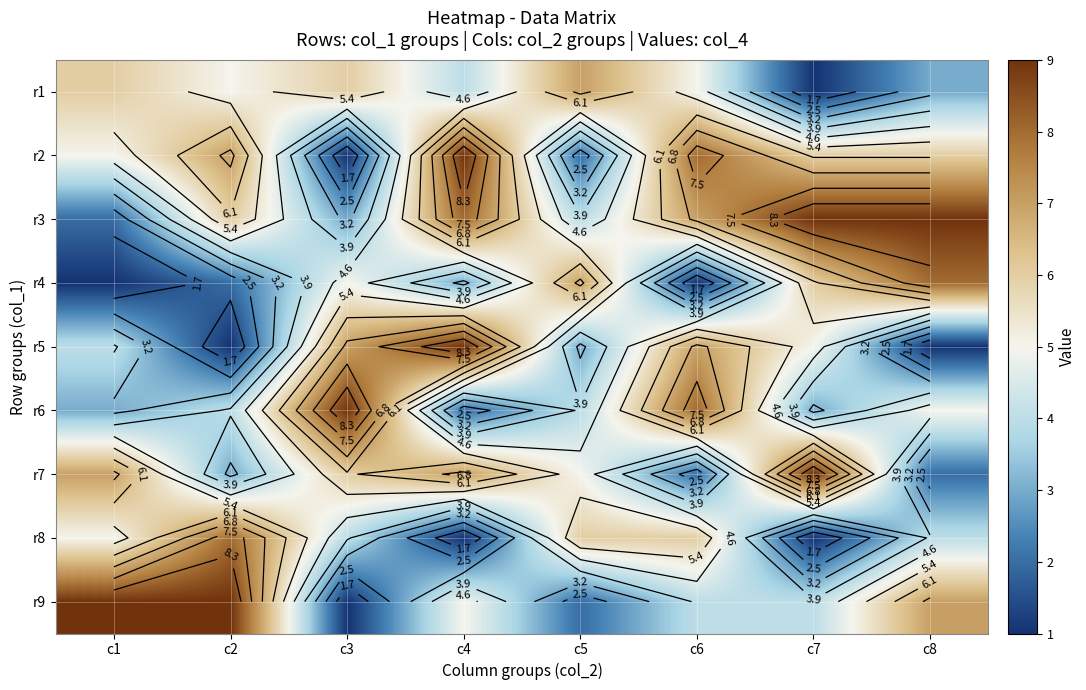

How many values in the r5 series exceed 5?

3